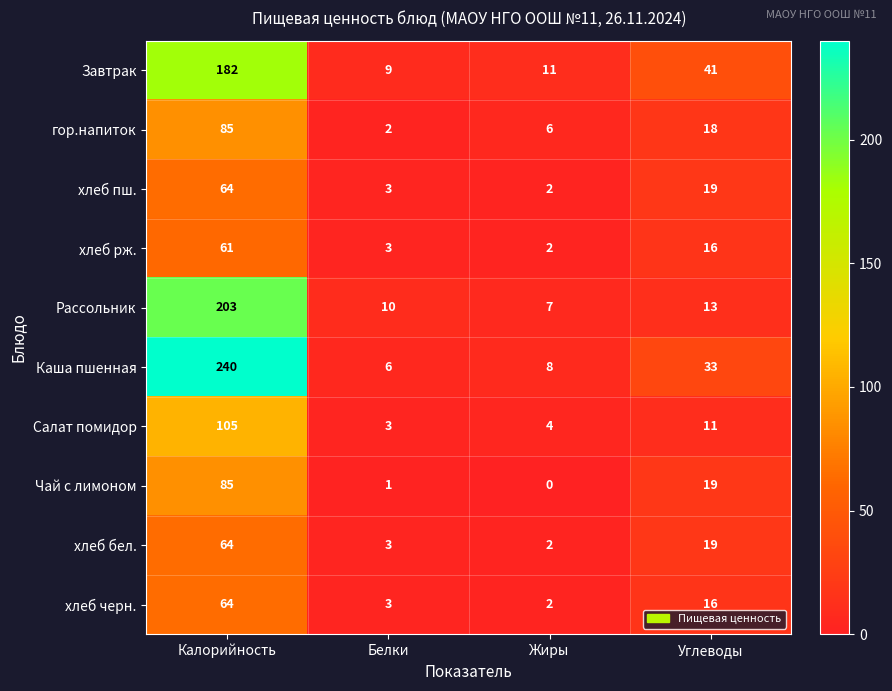

What is the difference between the хлеб бел. values at Калорийность and Белки?

61